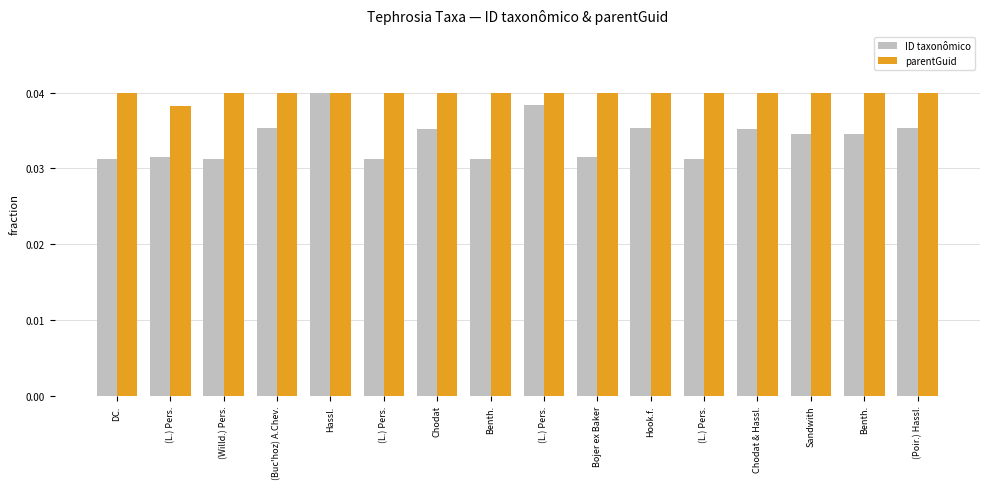

Rank the series by their average value, from lowest to highest.

ID taxonômico, parentGuid